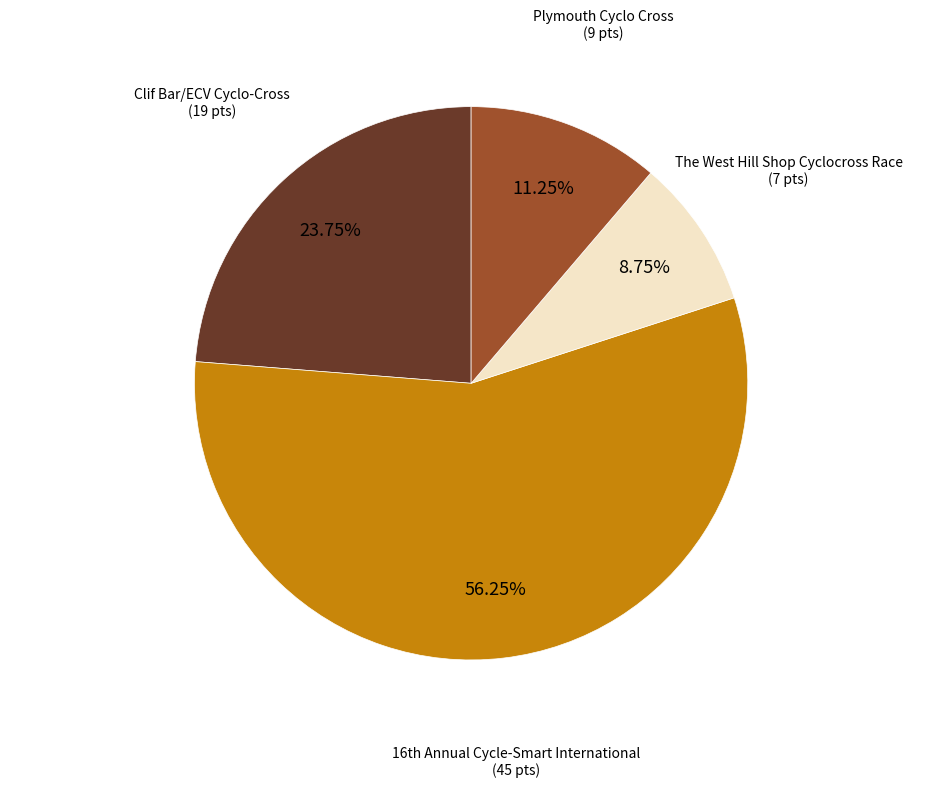

Is it true that The West Hill Shop Cyclocross Race is 1% of the pie?

False